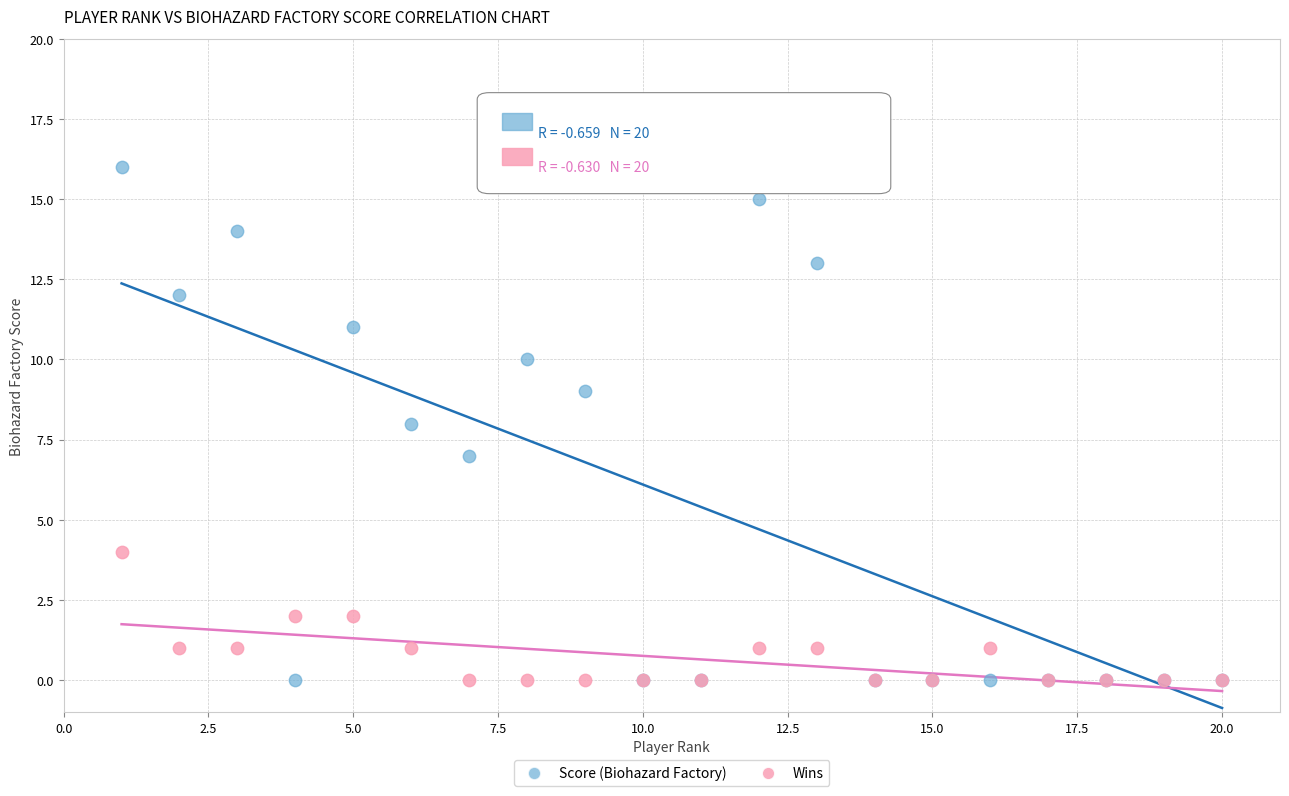

Which series reaches the maximum Y coordinate?

Score (Biohazard Factory)